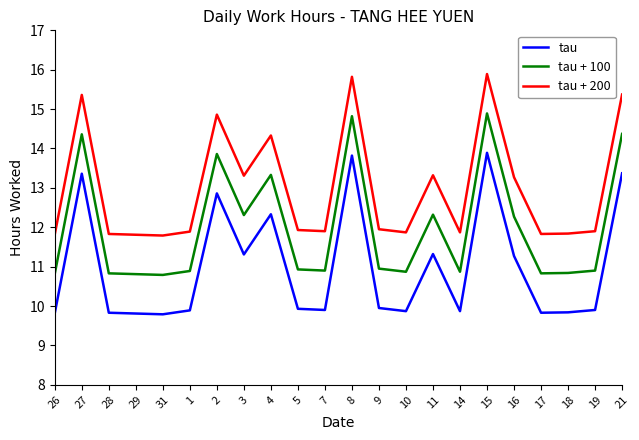

The tau series shows 4.7 at 2. True or false?

False